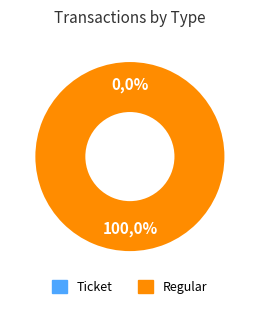

Rank the categories by value from highest to lowest.

Regular, Ticket